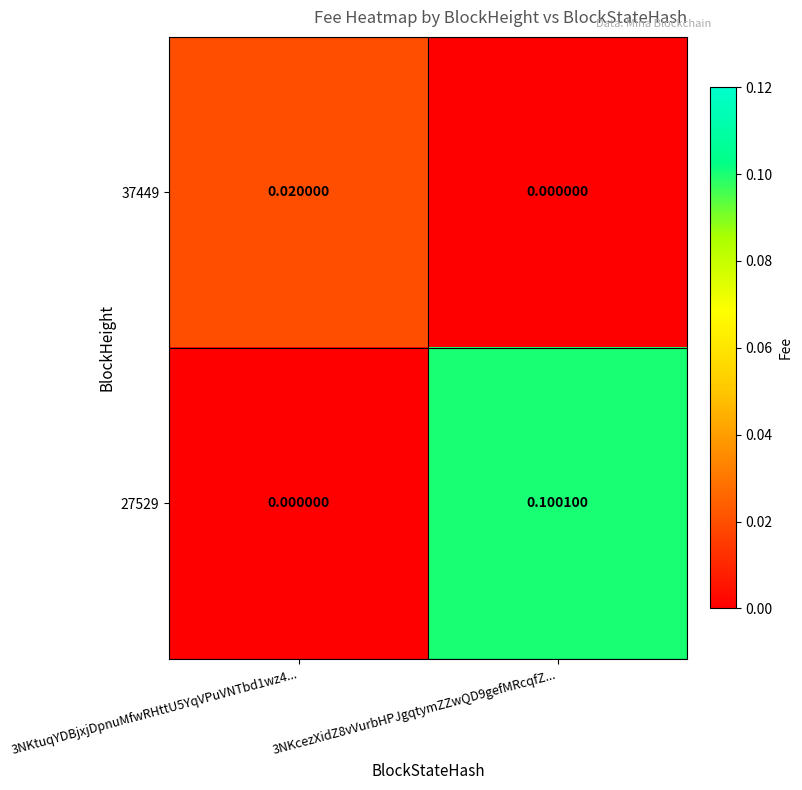

At how many categories does at least one series exceed 0?

2